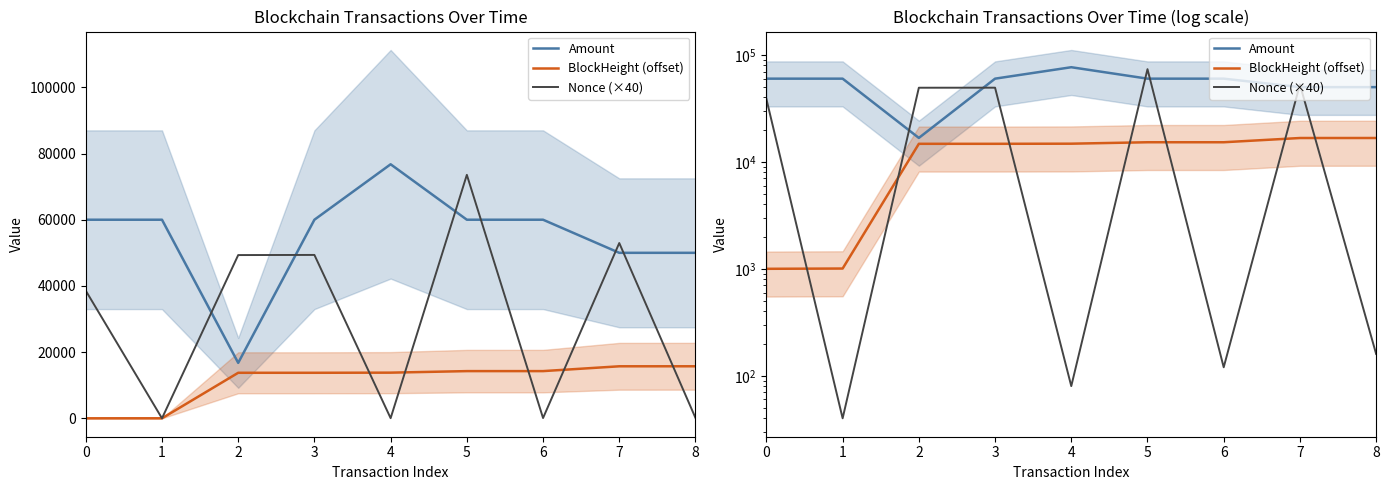

Where do Nonce (×40) and Amount first cross each other?

1 and 2